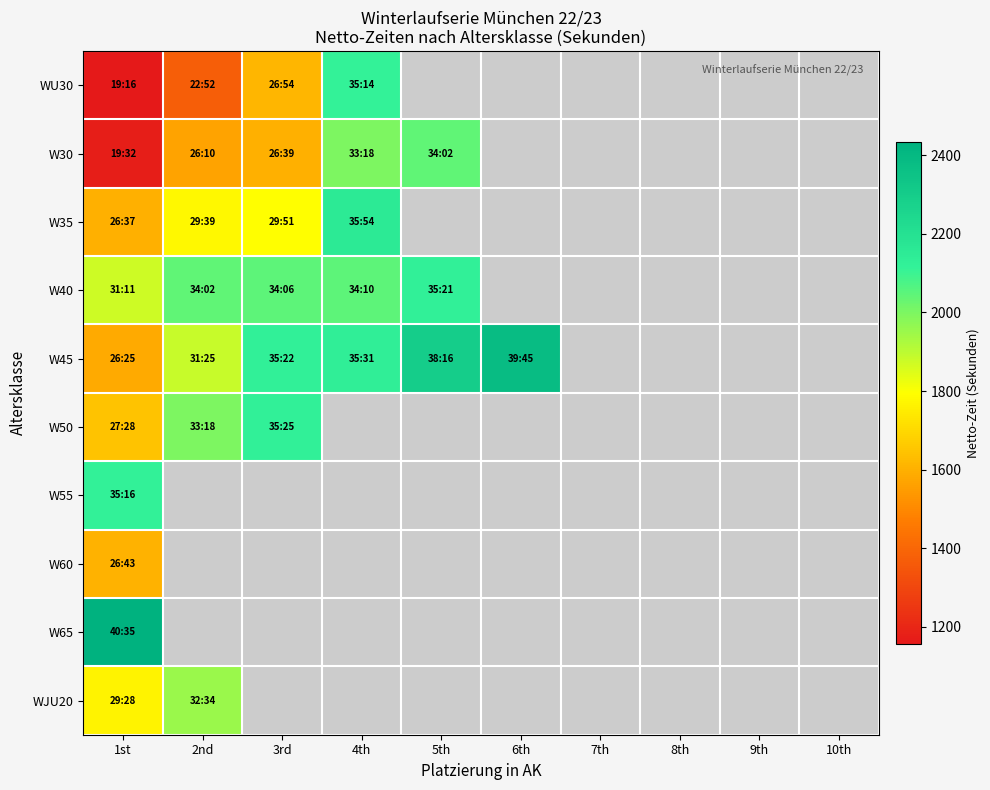

What is the highest value of the W60 series?

1603.0